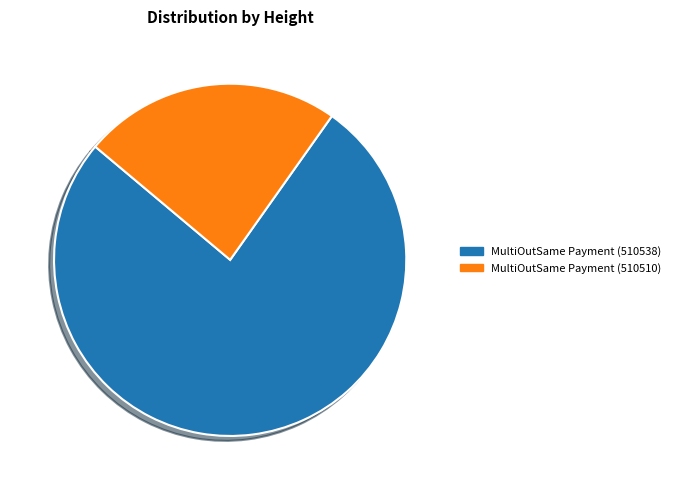

Rank the categories by value from highest to lowest.

MultiOutSame Payment (510538), MultiOutSame Payment (510510)